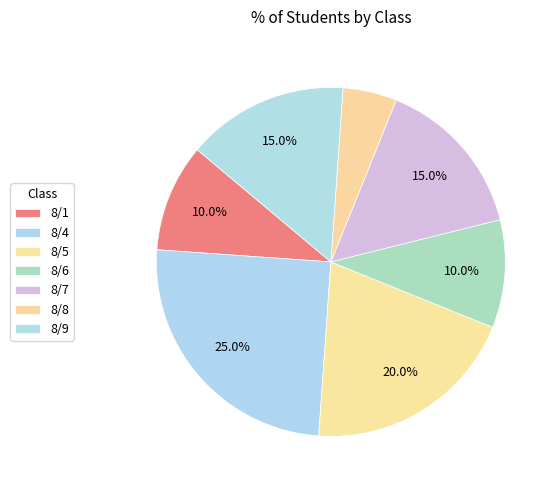

How many segments does this pie chart have?

7